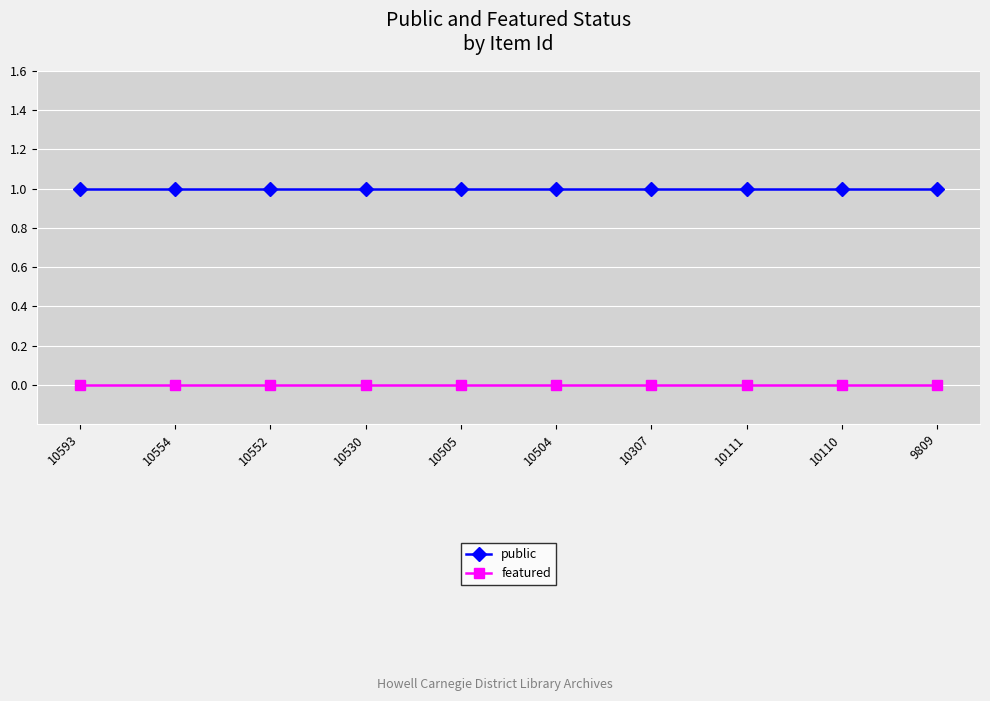

Which series has the largest total across all categories?

public